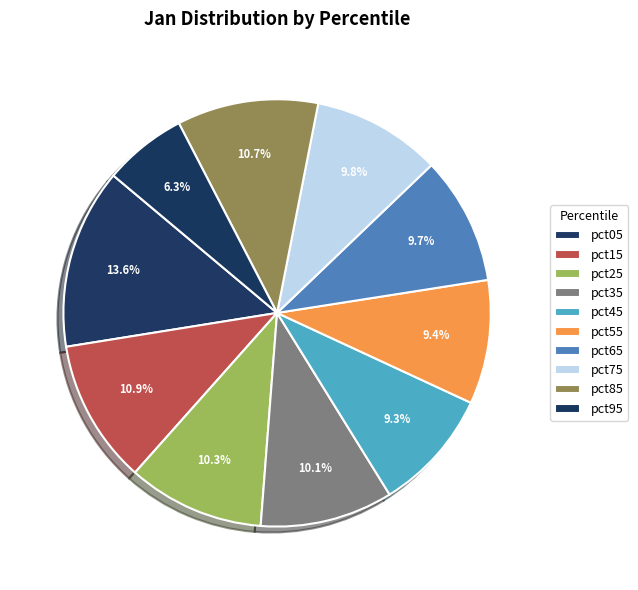

Is it true that pct75 is 1% of the pie?

False